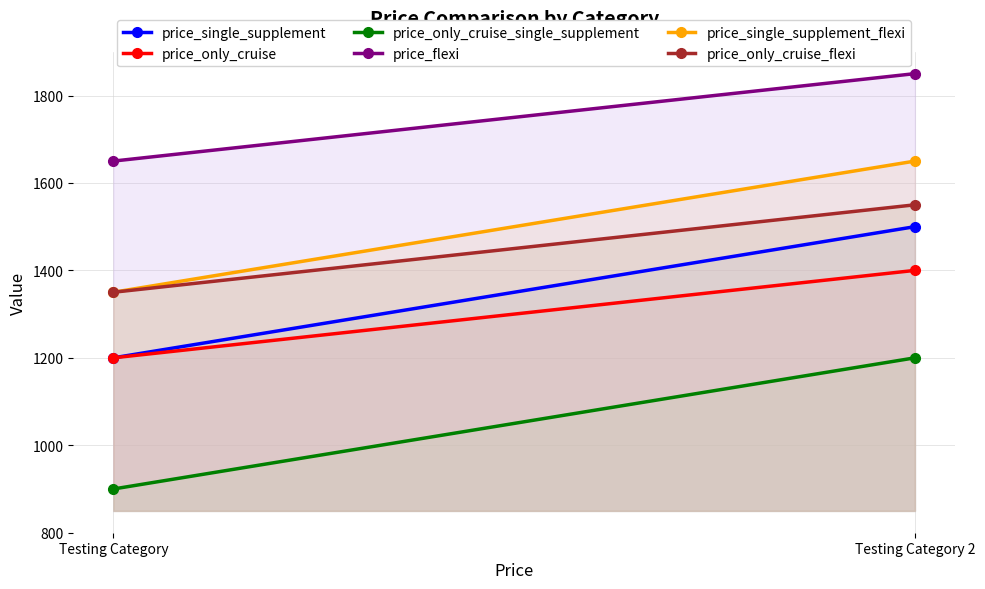

What is the sum of the price_only_cruise_single_supplement values at Testing Category and Testing Category 2?

2100